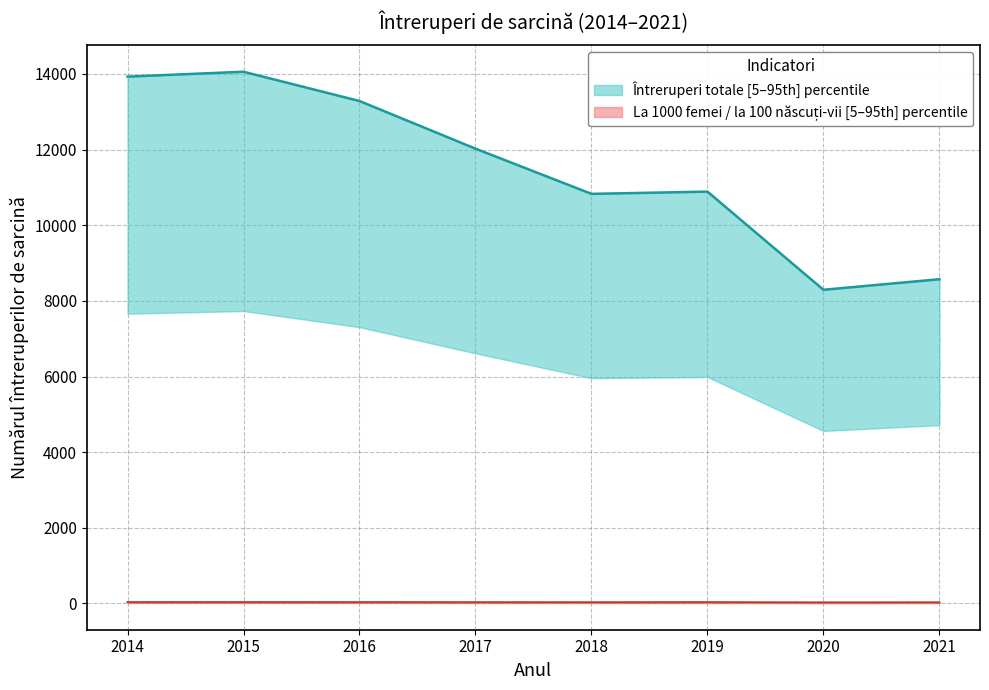

Reading left to right, list all the values displayed in this chart.

total: 2014=13930.0	2015=14059.0	2016=13285.0	2017=12025.0	2018=10830.0	2019=10889.0	2020=8294.0	2021=8573.0
la 100 nascuti-vii: 2014=34.0	2015=34.0	2016=33.0	2017=32.0	2018=31.0	2019=33.0	2020=27.0	2021=29.0